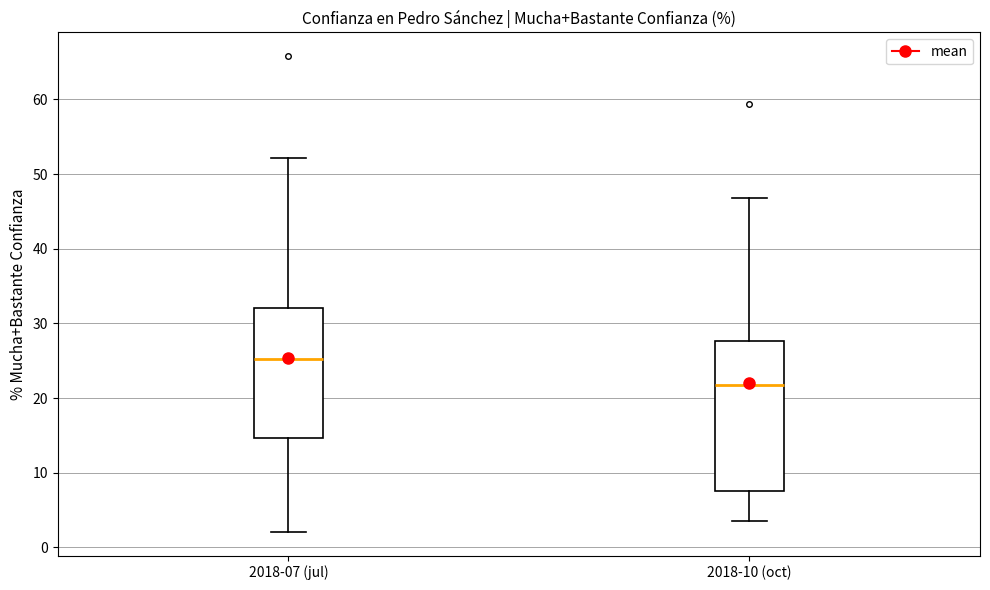

Where does the median line of the box for 2018-07 (jul) sit on the y-axis? The values are not printed on the chart, so give them approximately, as read against the axis.

25